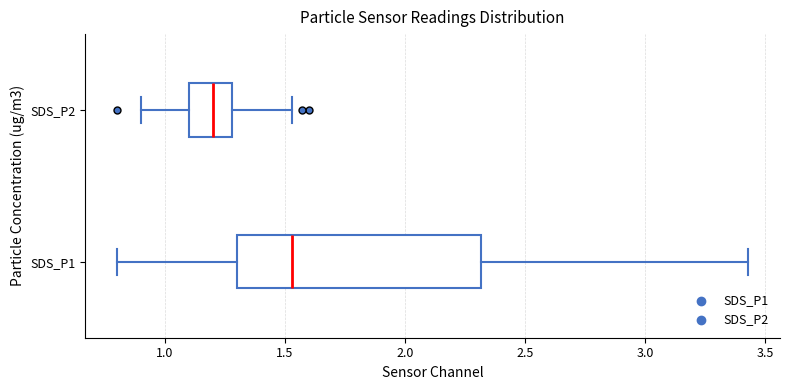

Reading bottom to top, transcribe this box plot: for each box, give where its median line is, the range the box spans, and where its two whiskers end, as read against the x-axis. The values are not printed on the chart, so give them approximately, as read against the axis.

SDS_P1: median 1.55, box 1.30 to 2.30, whiskers 0.80 to 3.45
SDS_P2: median 1.20, box 1.10 to 1.30, whiskers 0.90 to 1.55